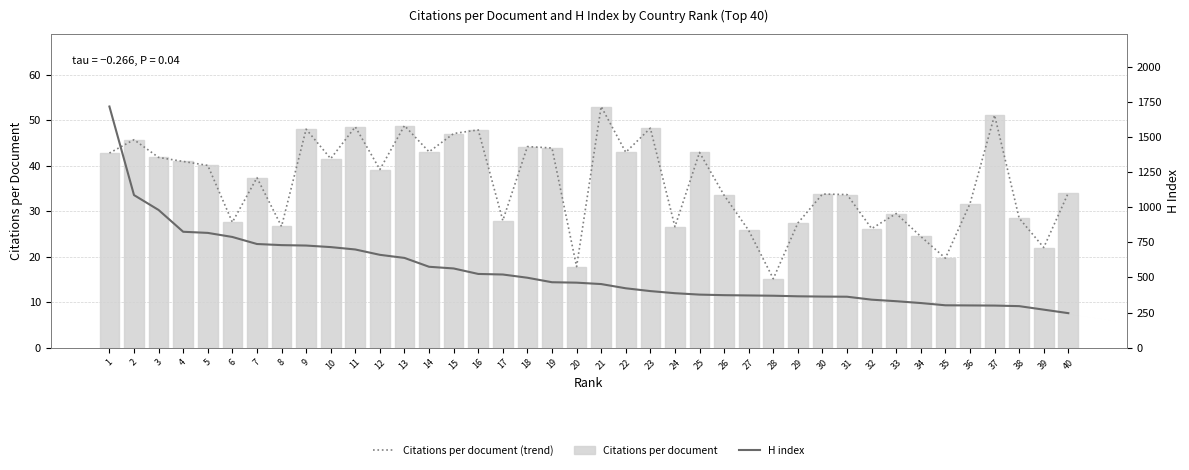

Which series changed the most between 3 and 16?

H index